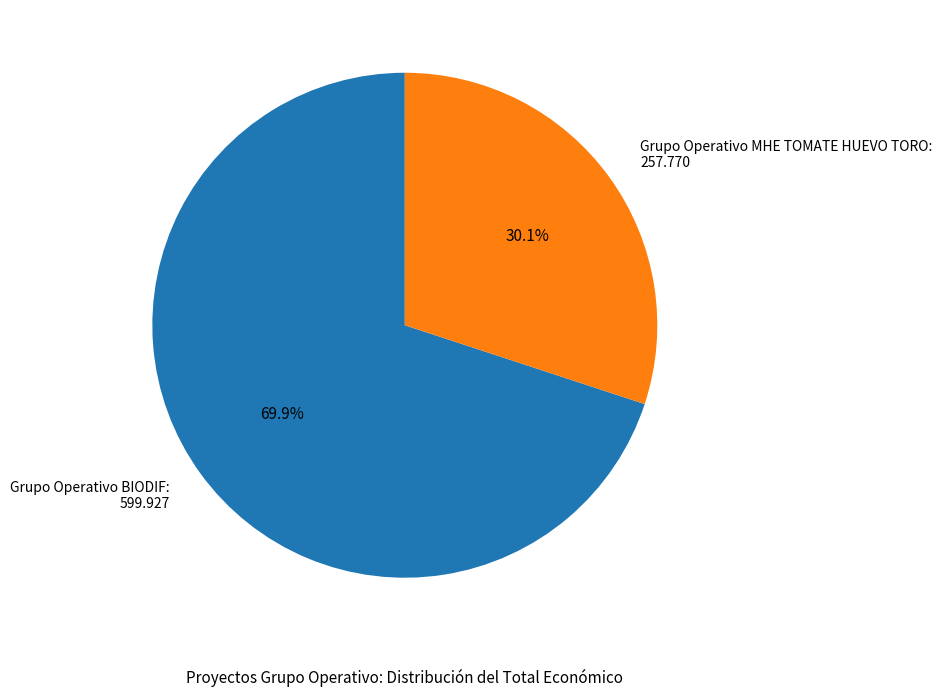

Which category has the smallest portion of the pie?

Grupo Operativo MHE TOMATE HUEVO TORO: 257.770